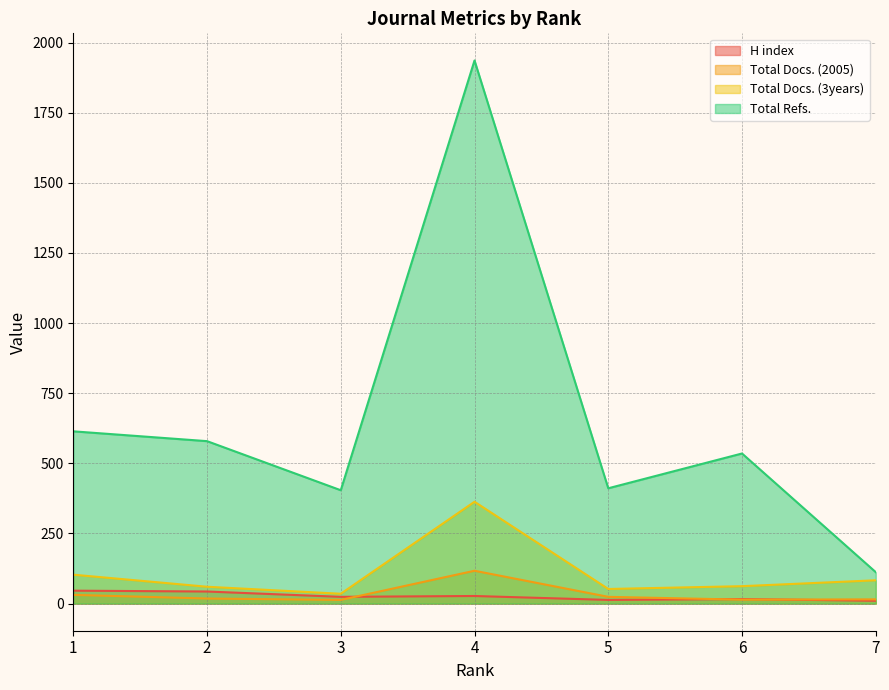

Reading right to left, extract all data points from this chart.

H index: 7=10	6=16	5=13	4=27	3=24	2=43	1=46
Total Docs. (2005): 7=15	6=14	5=24	4=117	3=13	2=18	1=31
Total Docs. (3years): 7=83	6=62	5=52	4=363	3=35	2=60	1=103
Total Refs.: 7=112	6=535	5=411	4=1936	3=404	2=579	1=614